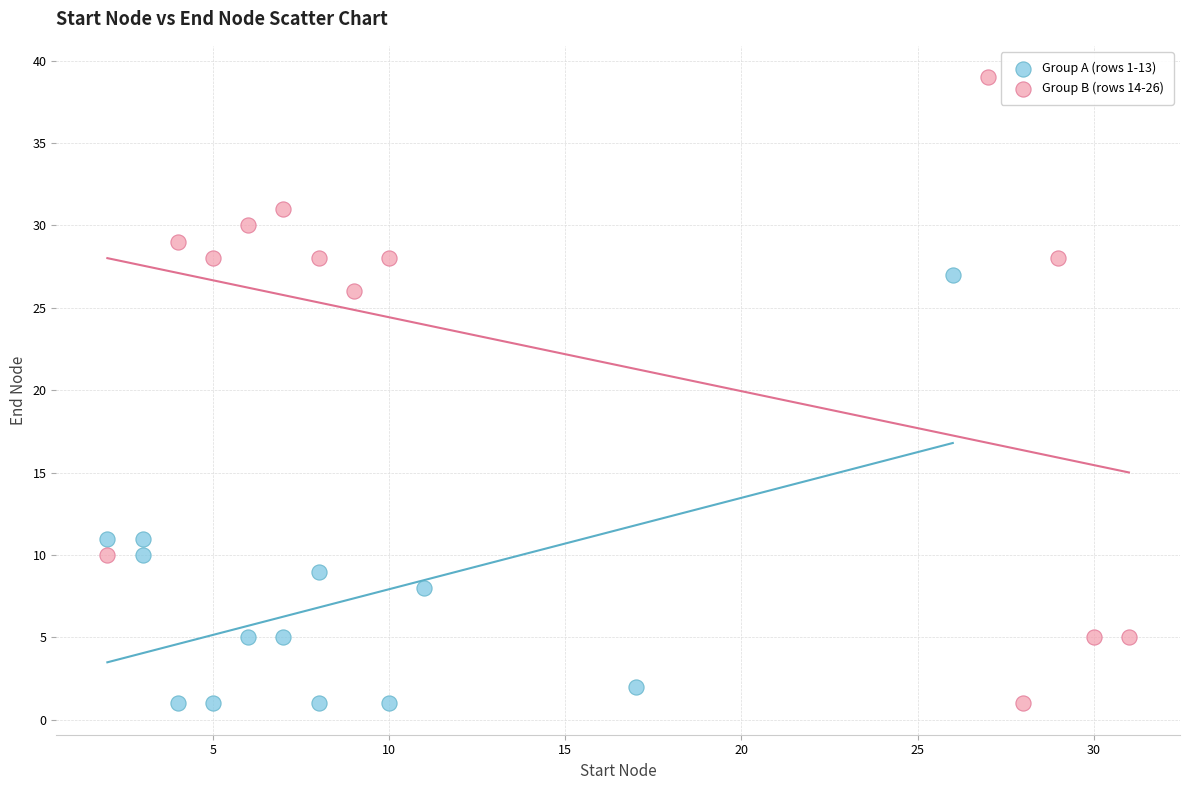

What are all the series names shown in the legend?

Group A (rows 1-13), Group B (rows 14-26)